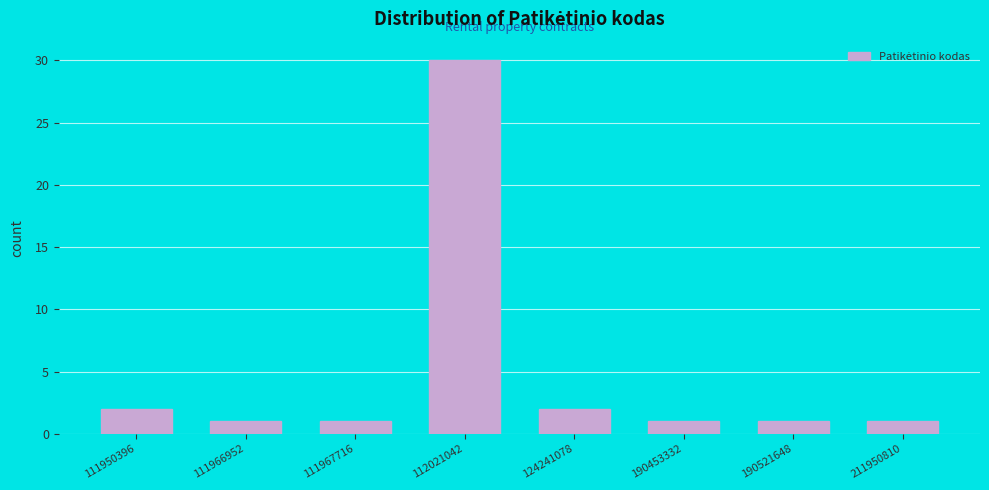

Reading left to right, what are all the values shown in this chart?

2	1	1	30	2	1	1	1